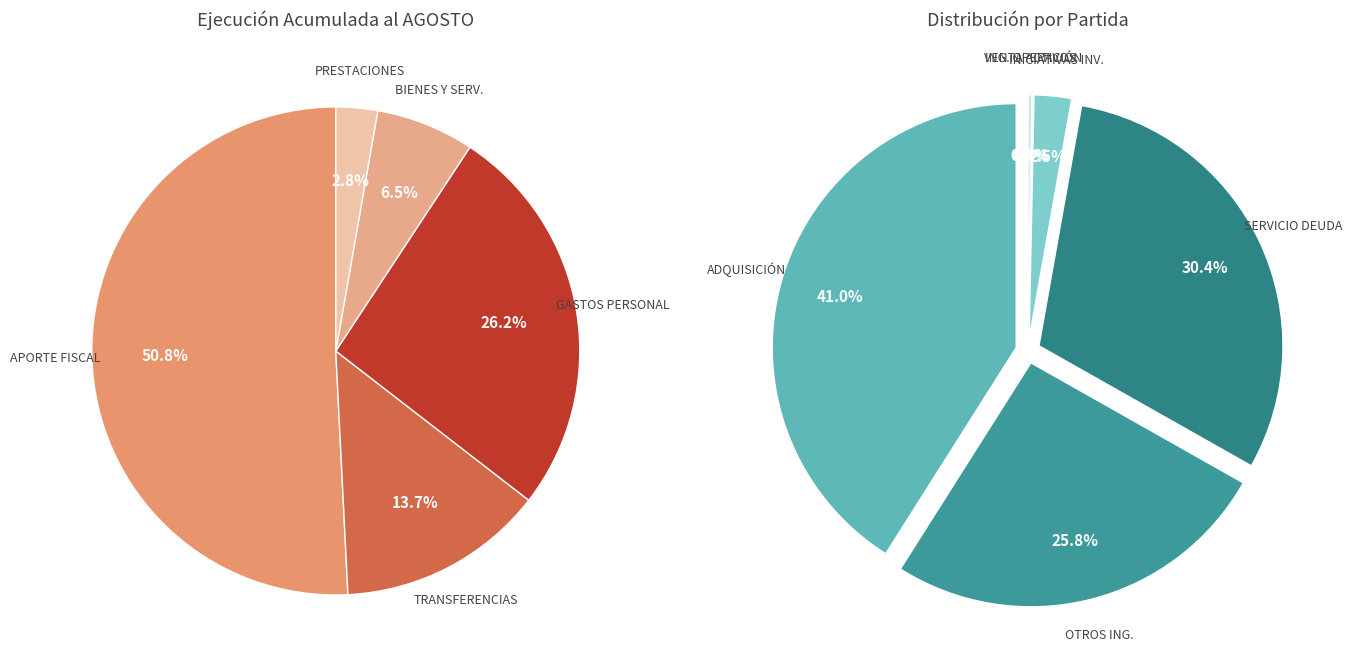

Count the number of slices in the pie.

11